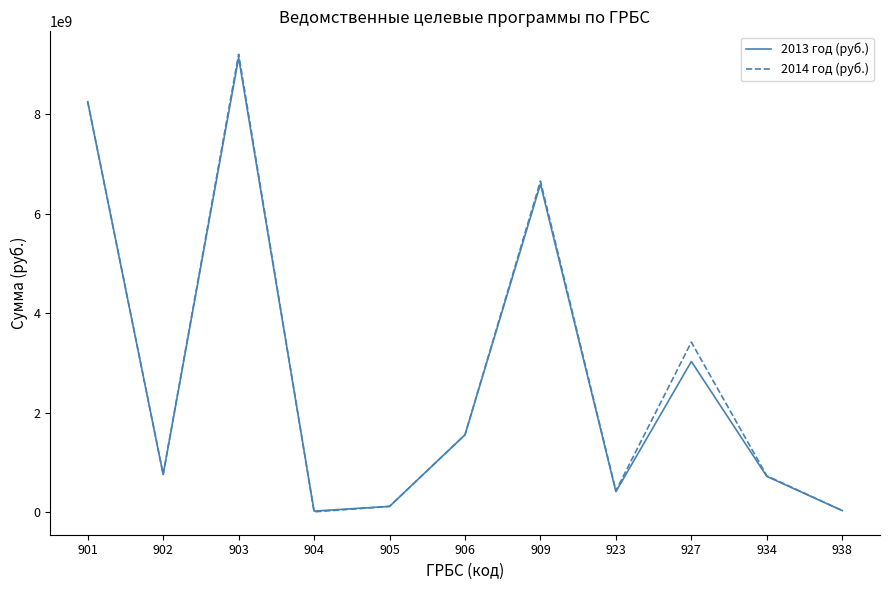

What is the total value across all series at 927?

6446230000